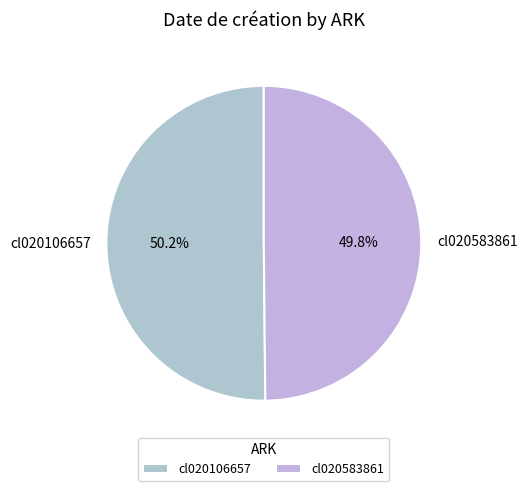

Combined, what portion of the pie is cl020583861 and cl020106657?

100.0%